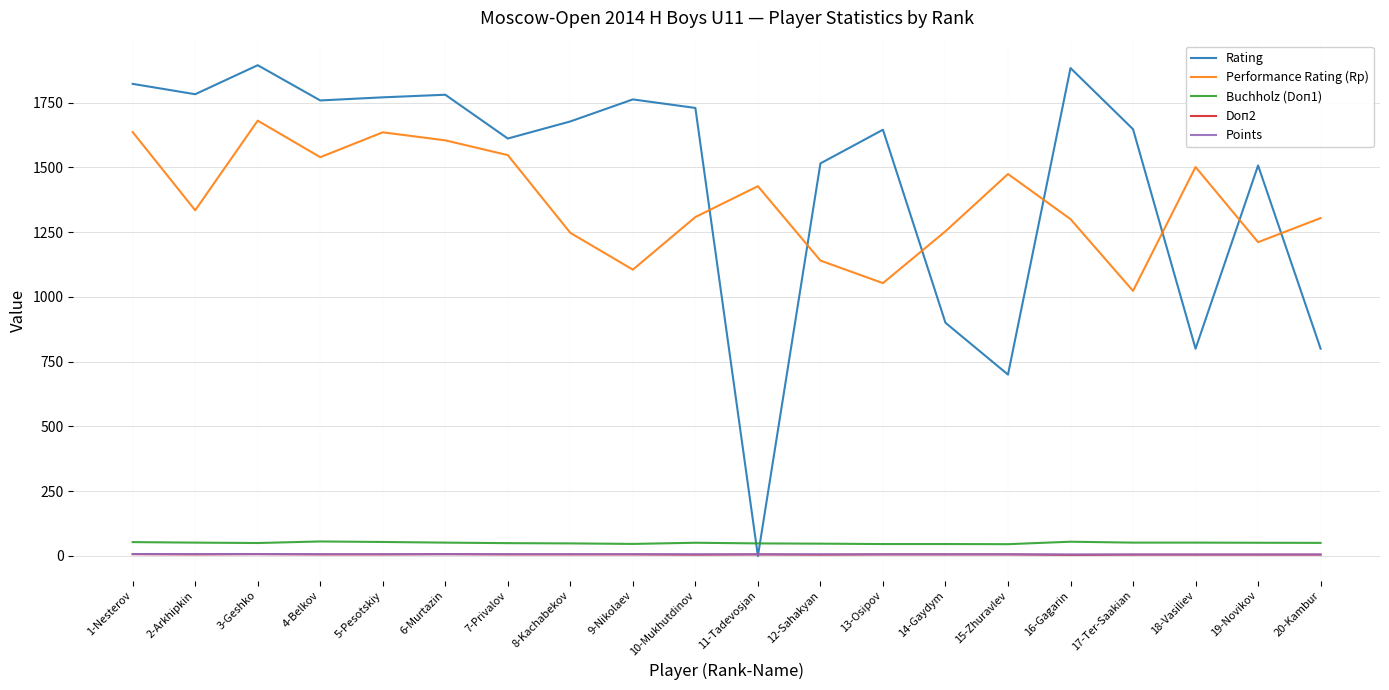

Which series has the widest spread of values?

Rating